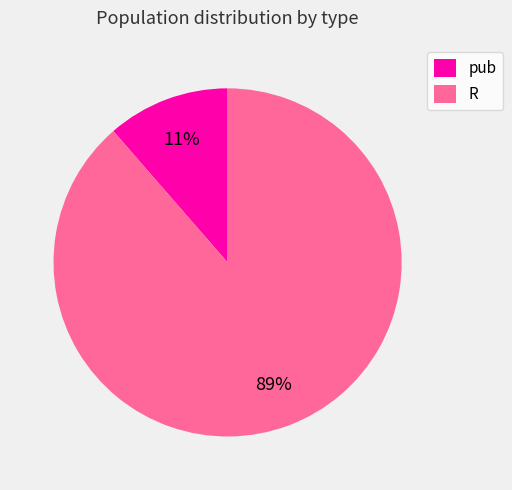

Is there any slice that represents more than half of the pie?

Yes